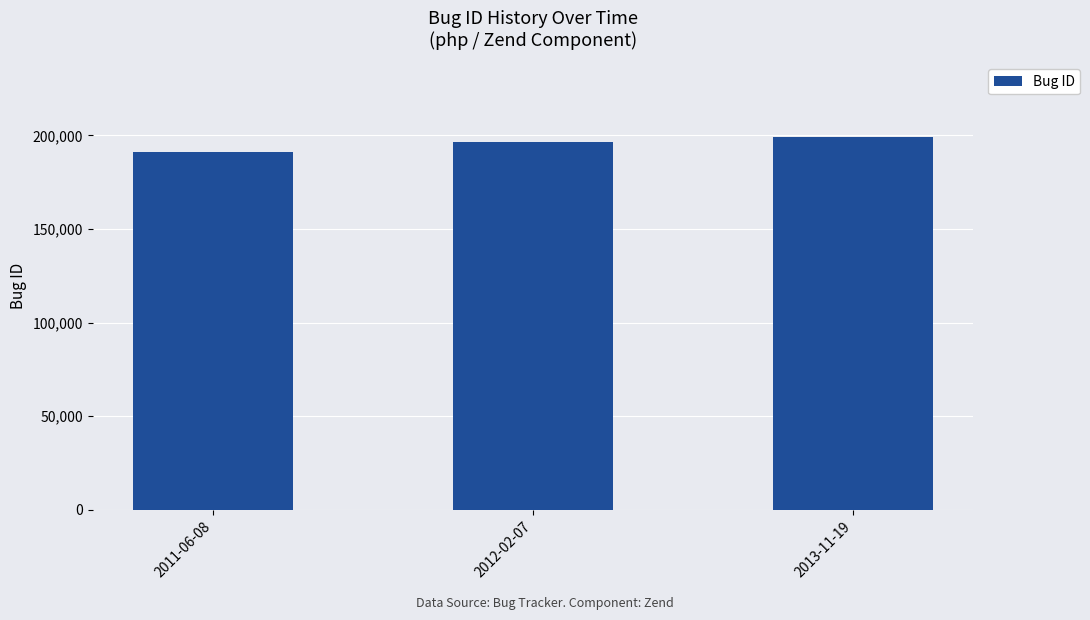

How many values are between 190861 and 199181?

3